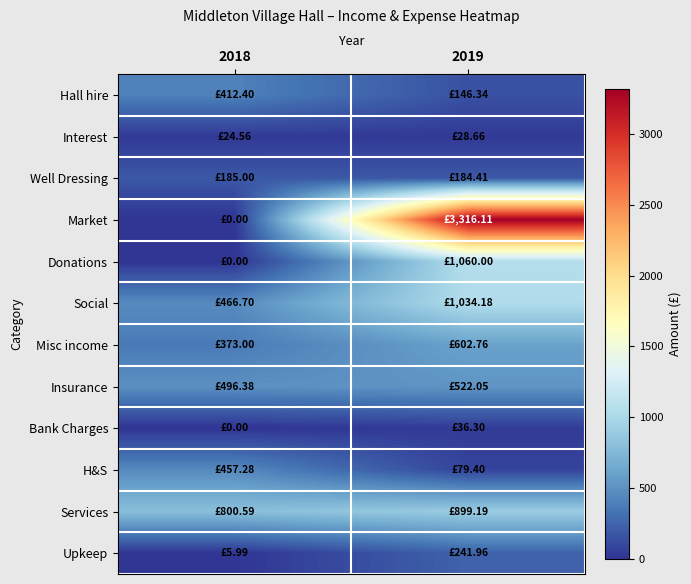

At which category is the sum across all series the highest?

2019